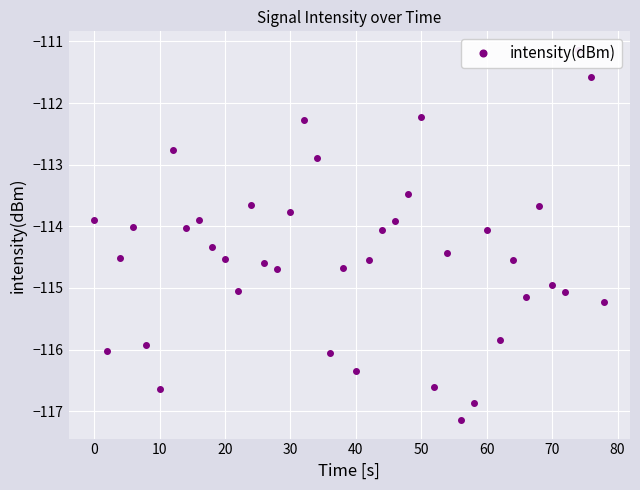

What is the smallest value displayed?

-117.1